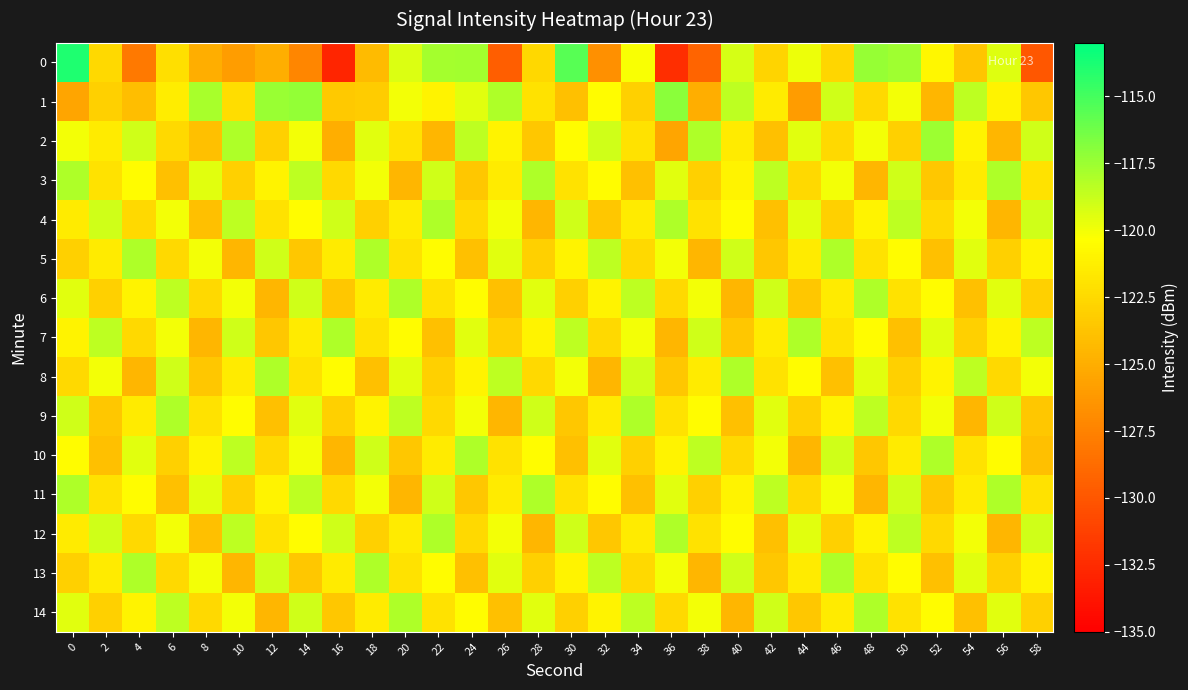

What is the maximum value shown in the chart?

-113.9